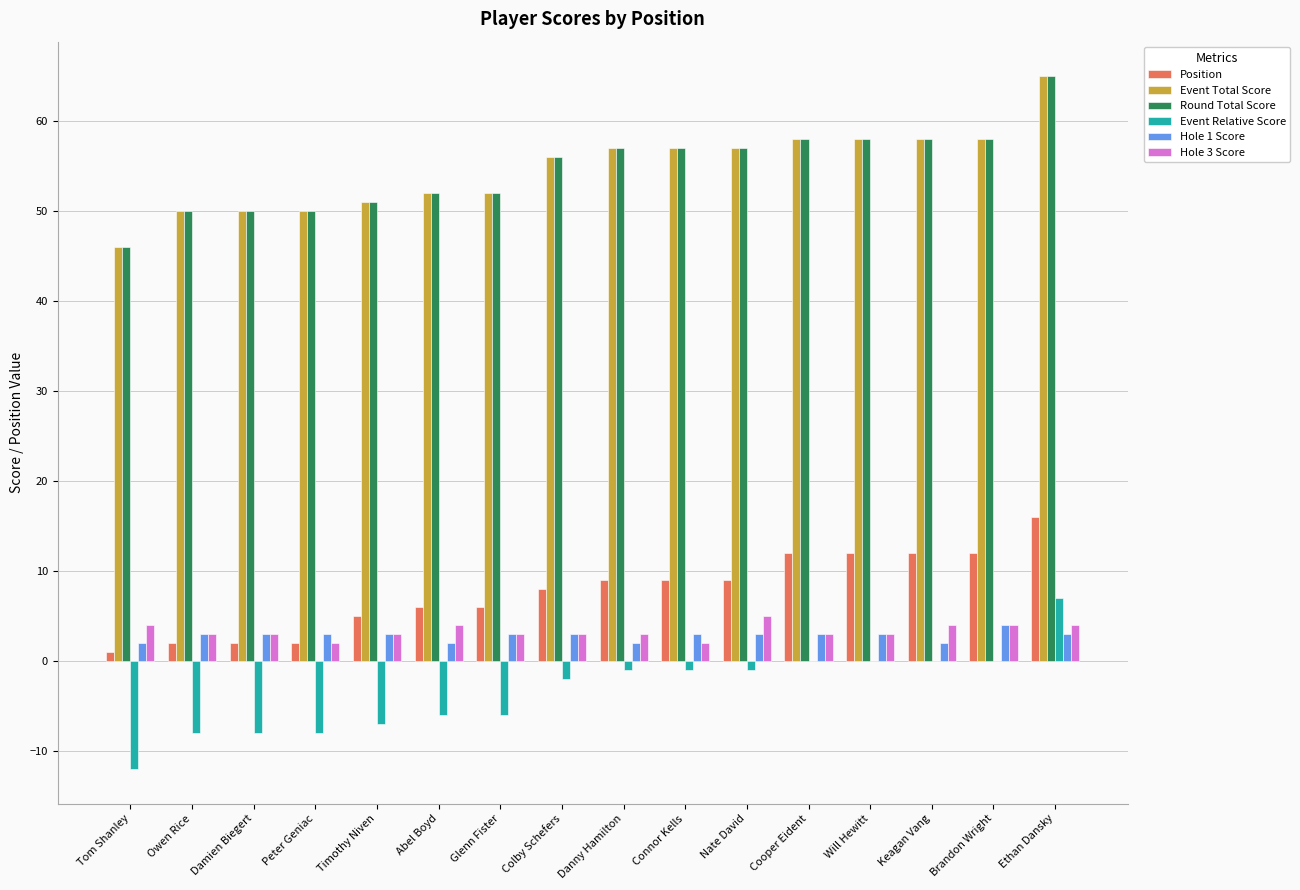

What are all the series names shown in the legend?

Position, Event Total Score, Round Total Score, Event Relative Score, Hole 1 Score, Hole 3 Score